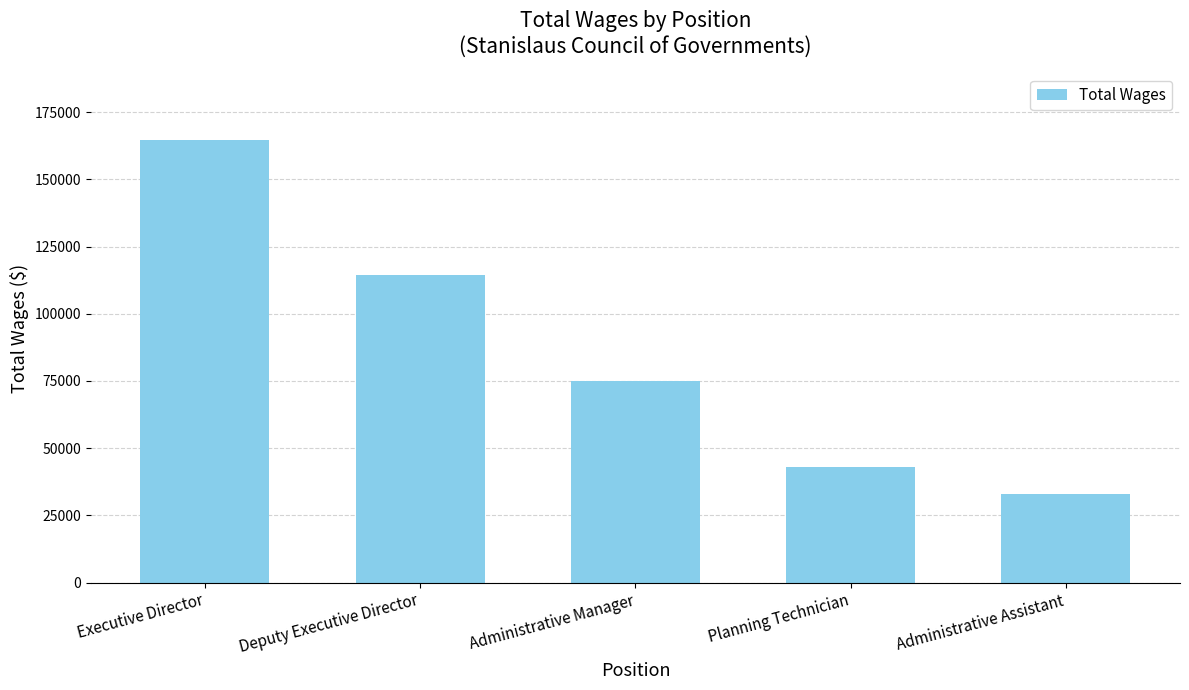

How many categories are shown in the chart?

5